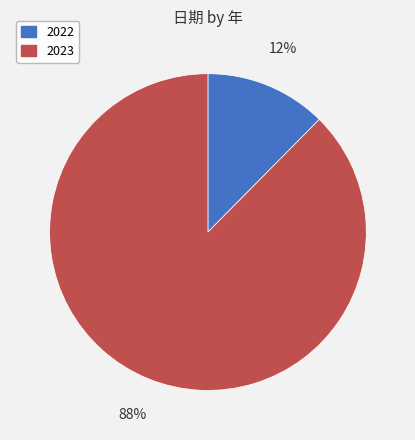

The 2023 slice represents 76% of the pie. True or false?

False